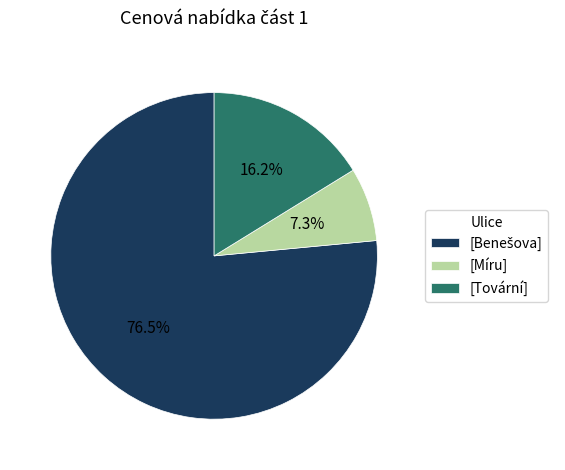

What is the smallest slice in the pie chart?

[Míru]